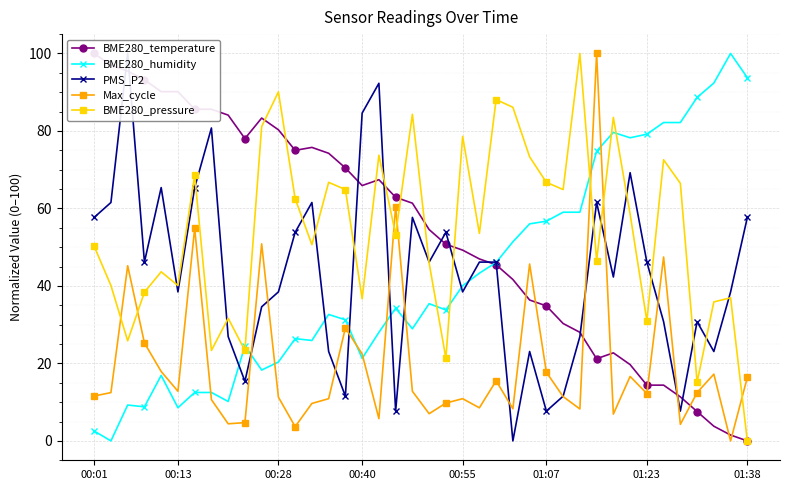

Between which two adjacent categories do Max_cycle and PMS_P2 first intersect?

9 and 10